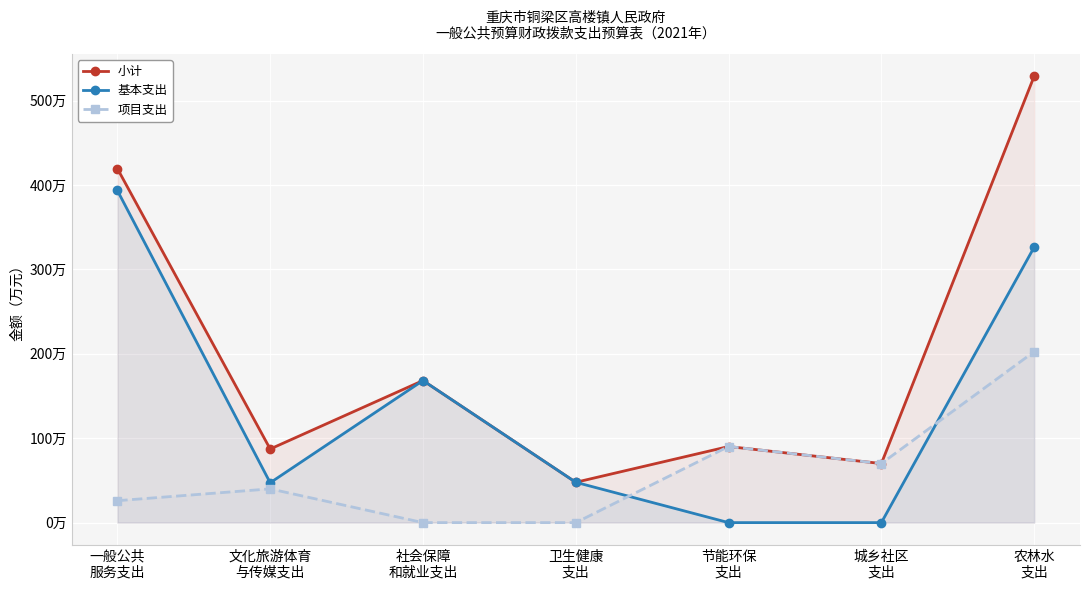

What is the maximum value shown in the chart?

529.1